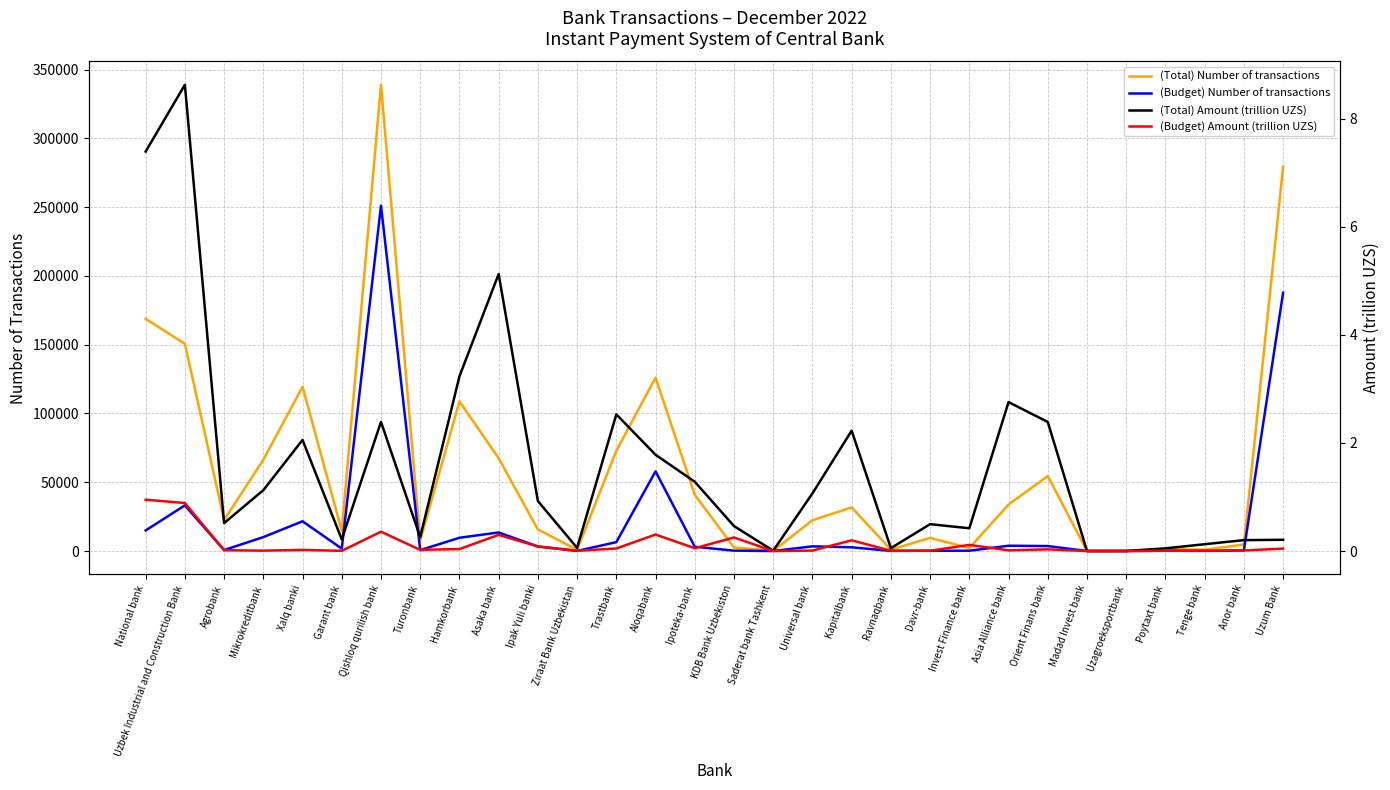

Where is (Total) Amount (trillion UZS) nearest to the value 4?

Hamkorbank